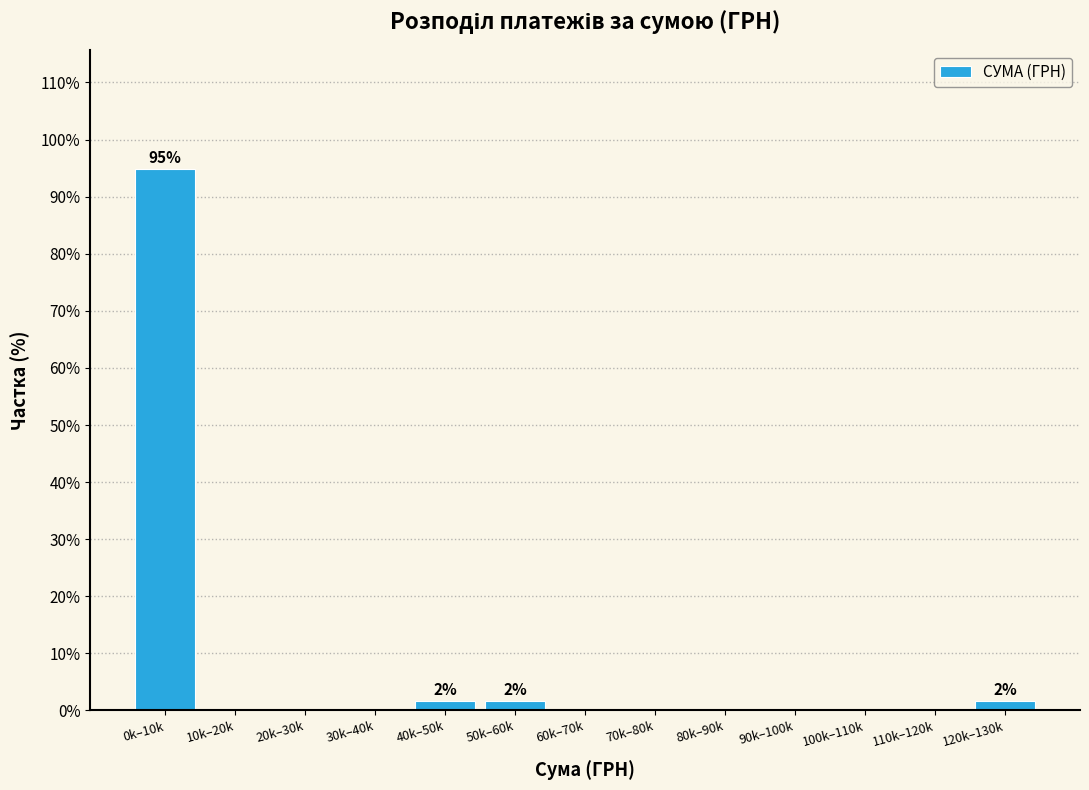

Reading left to right, what are all the values shown in this chart?

0k–10k=94.8	10k–20k=0.0	20k–30k=0.0	30k–40k=0.0	40k–50k=1.7	50k–60k=1.7	60k–70k=0.0	70k–80k=0.0	80k–90k=0.0	90k–100k=0.0	100k–110k=0.0	110k–120k=0.0	120k–130k=1.7